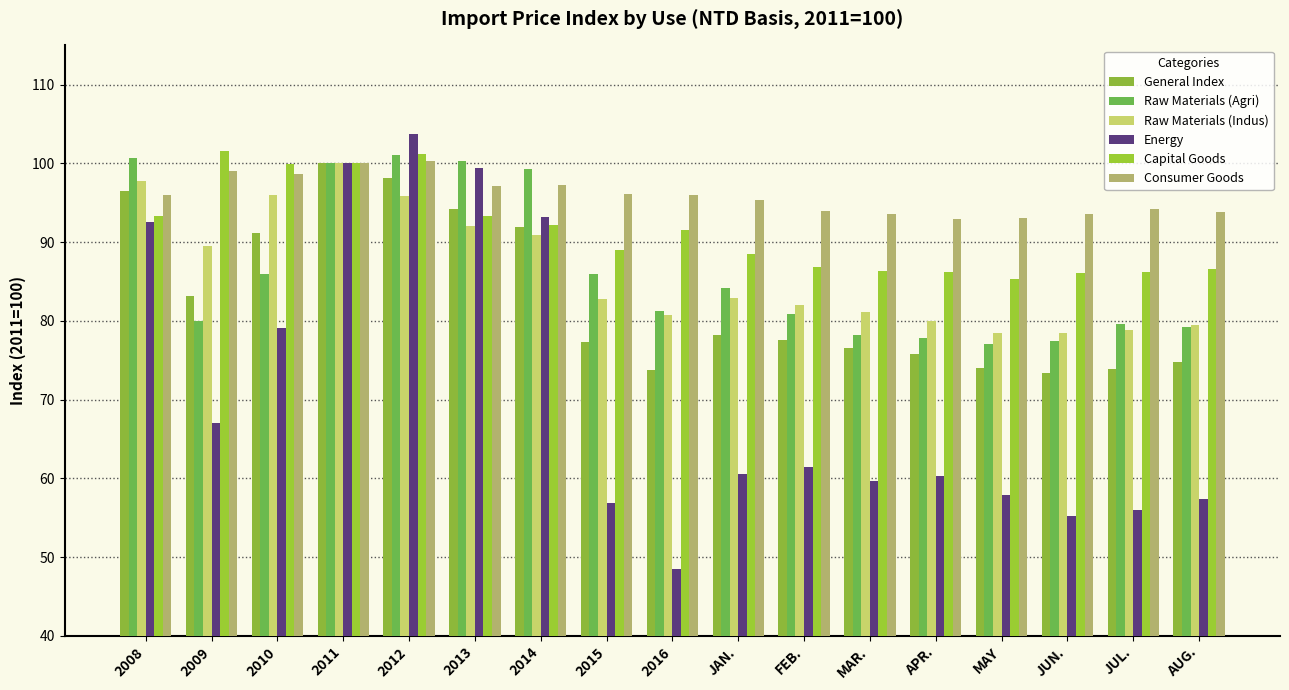

What is the value of the Consumer Goods bar at the 7th from the left?

97.2